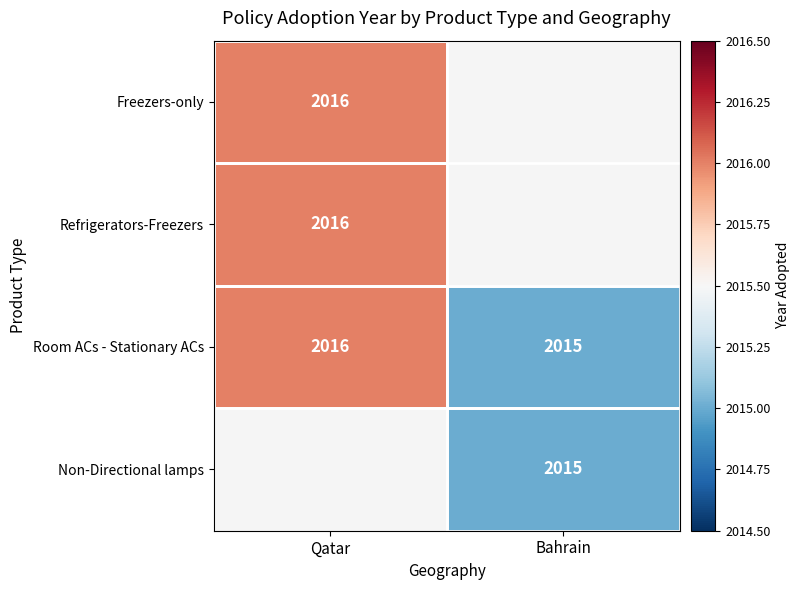

At how many categories does at least one series exceed 2015?

1